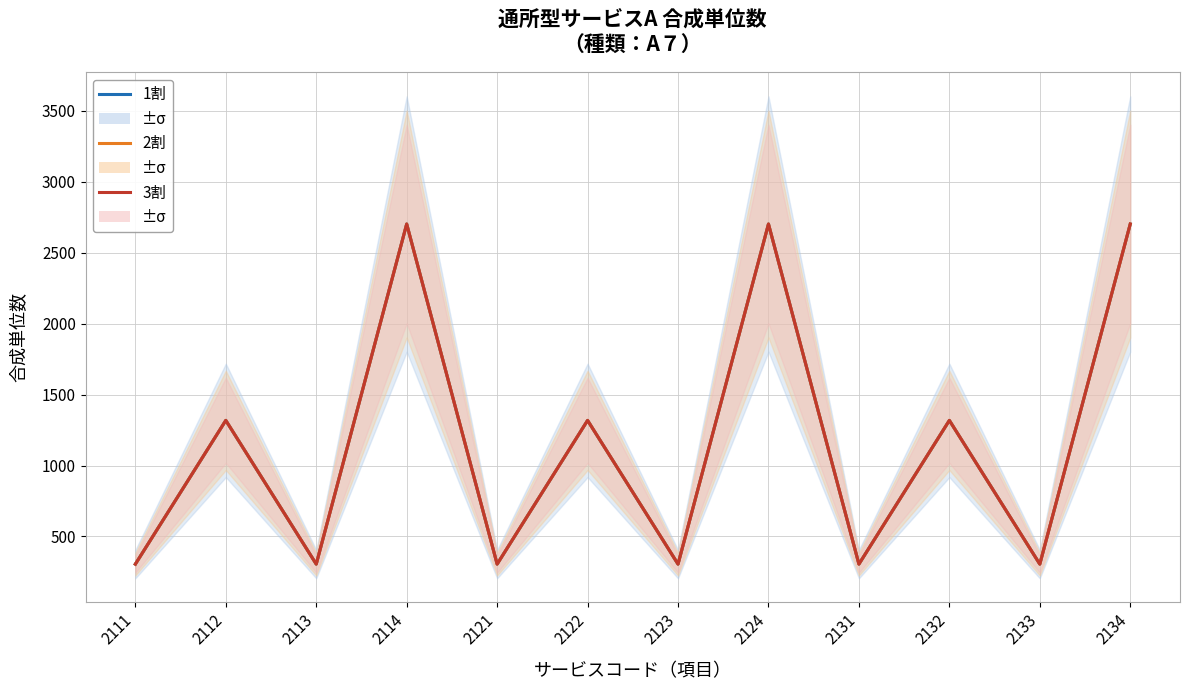

What is the total value across all series at 2114?

8106